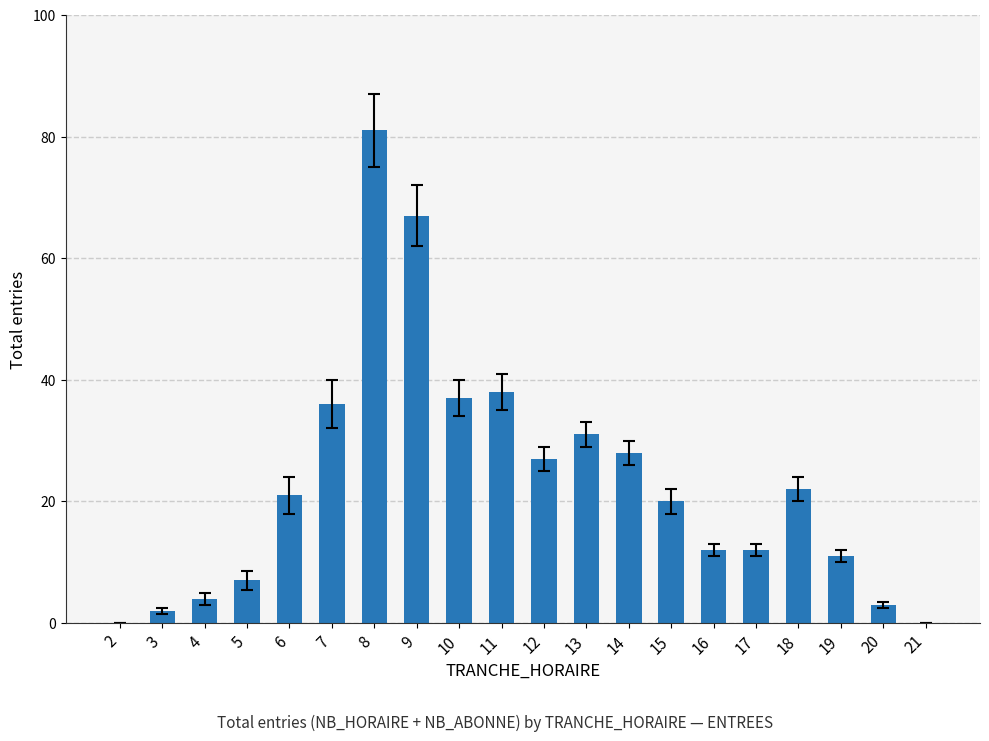

What value does the data have at 15, to the nearest 5?

20